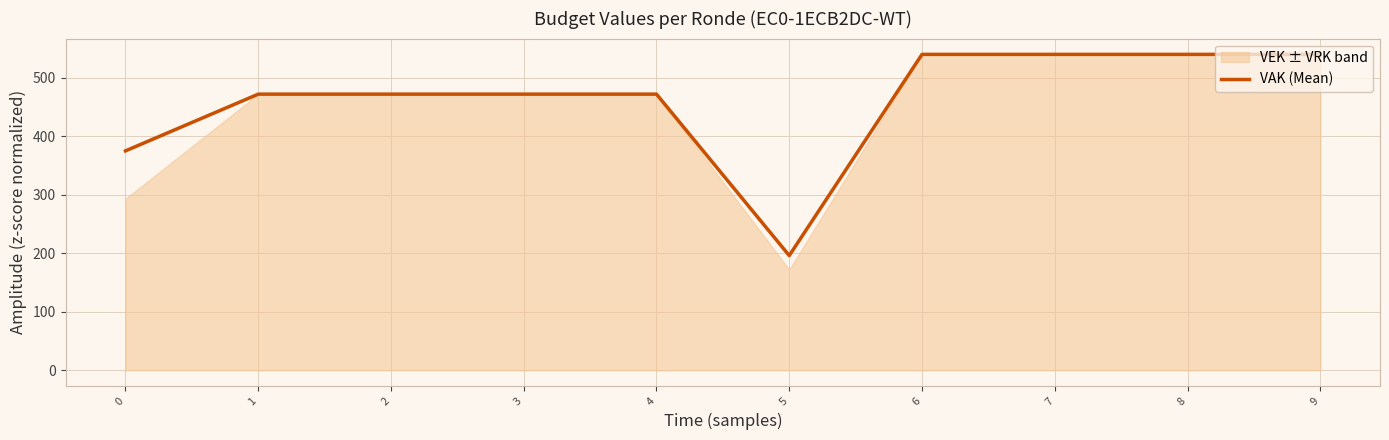

Reading right to left, what are all the values shown in this chart?

540	540	540	540	196	472	472	472	472	375